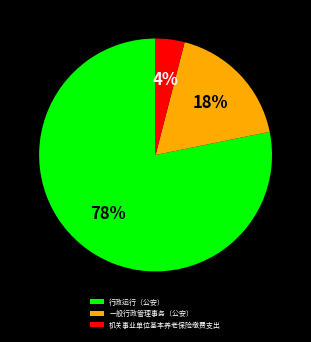

Do 一般行政管理事务（公安） and 行政运行（公安） together represent more than half of the pie?

Yes